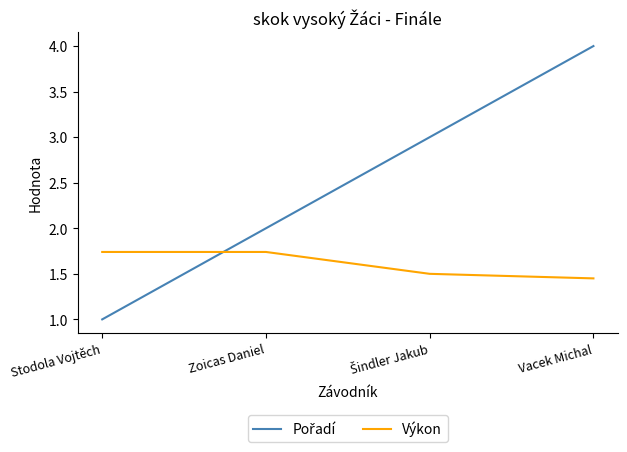

What is the average value of the Výkon series?

1.6